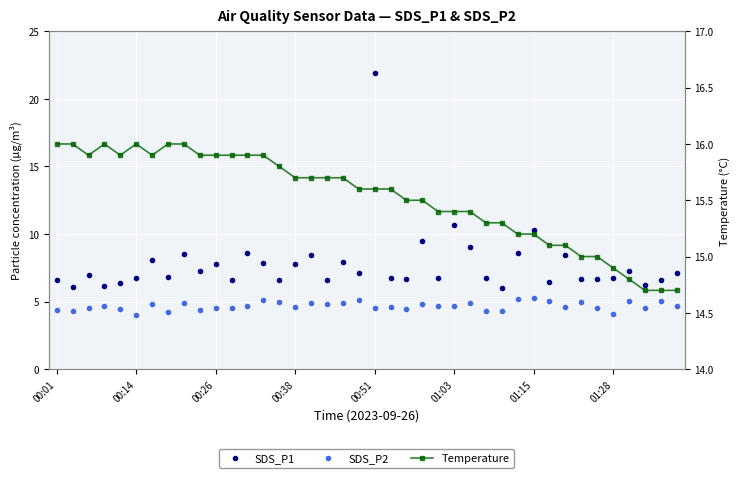

True or false: SDS_P2 and Temperature cross at least once.

False